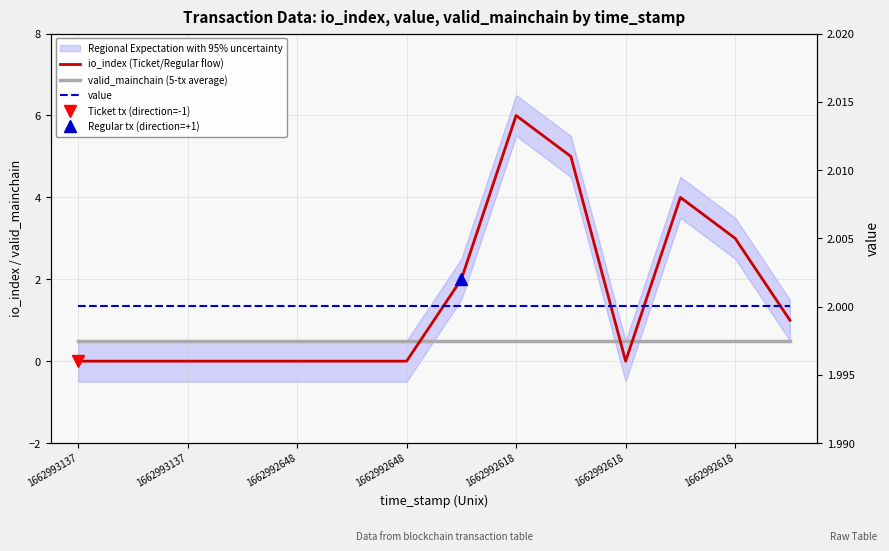

What is the value of the io_index (Ticket/Regular flow) point at the 9th from the left?

6.0